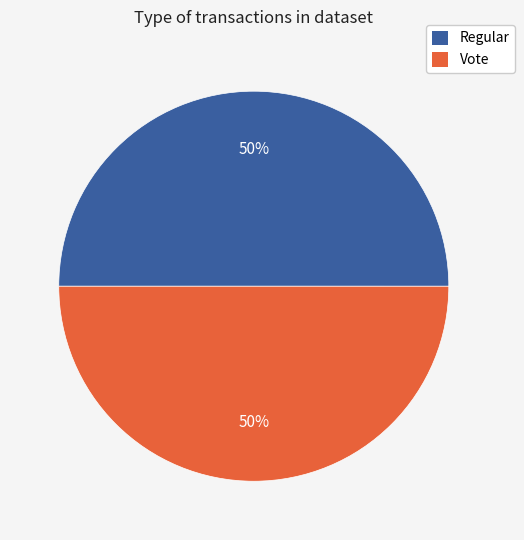

To the nearest percent, what is the average slice percentage?

50%